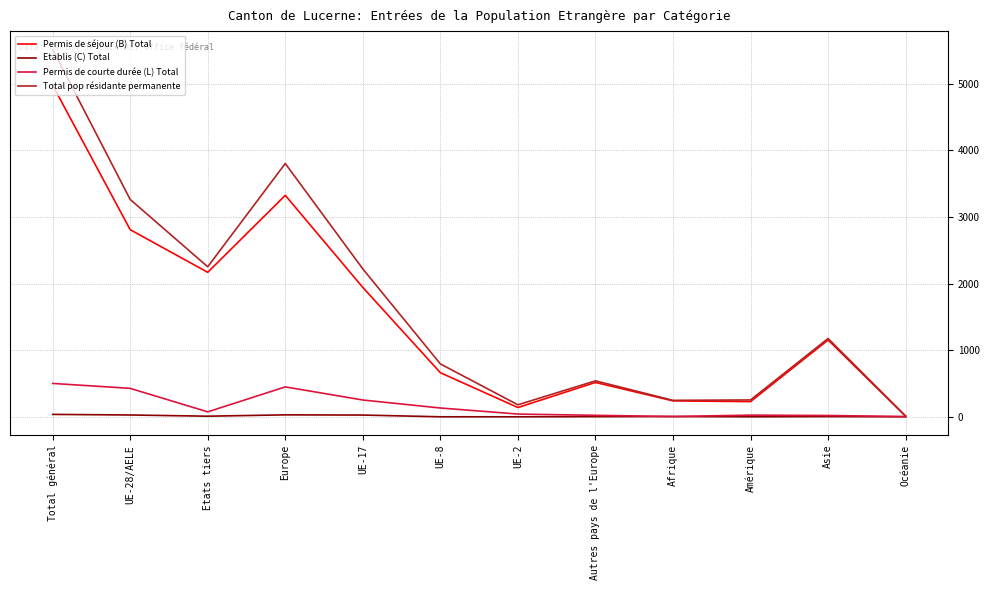

What is the maximum value shown in the chart?

5517